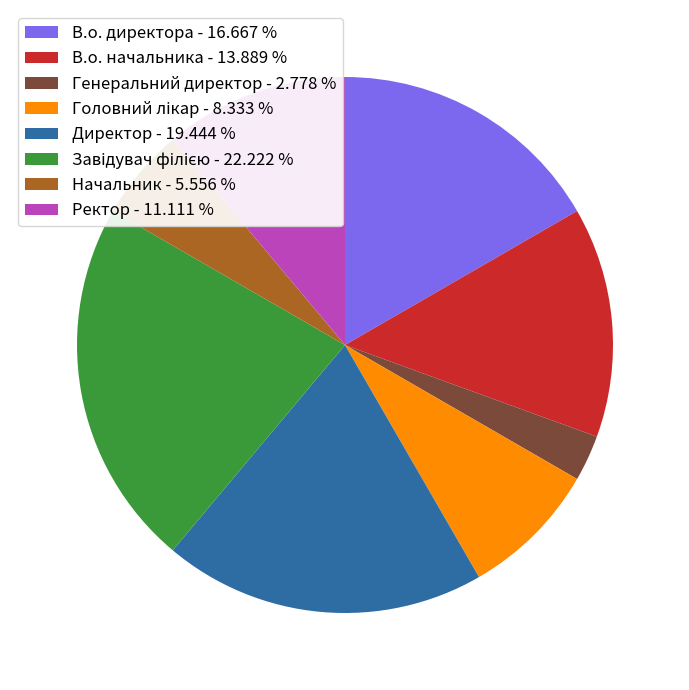

Which has a higher value, В.о. директора - 16.667 % or В.о. начальника - 13.889 %?

В.о. директора - 16.667 %